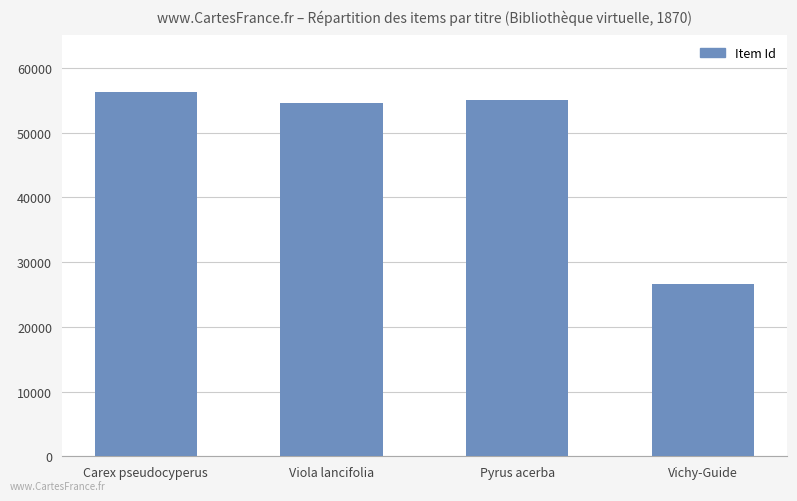

What is the difference between the second highest and second lowest values?

419